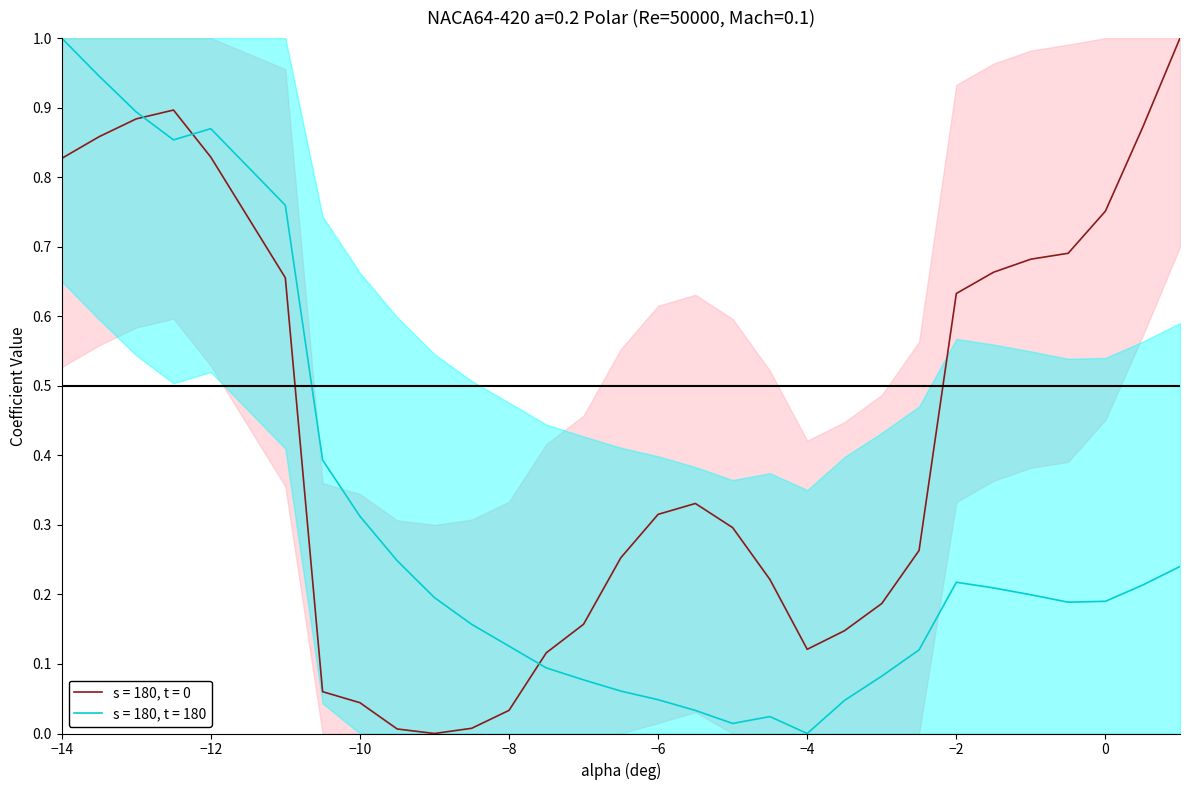

At which category is the sum across all series the highest?

−14